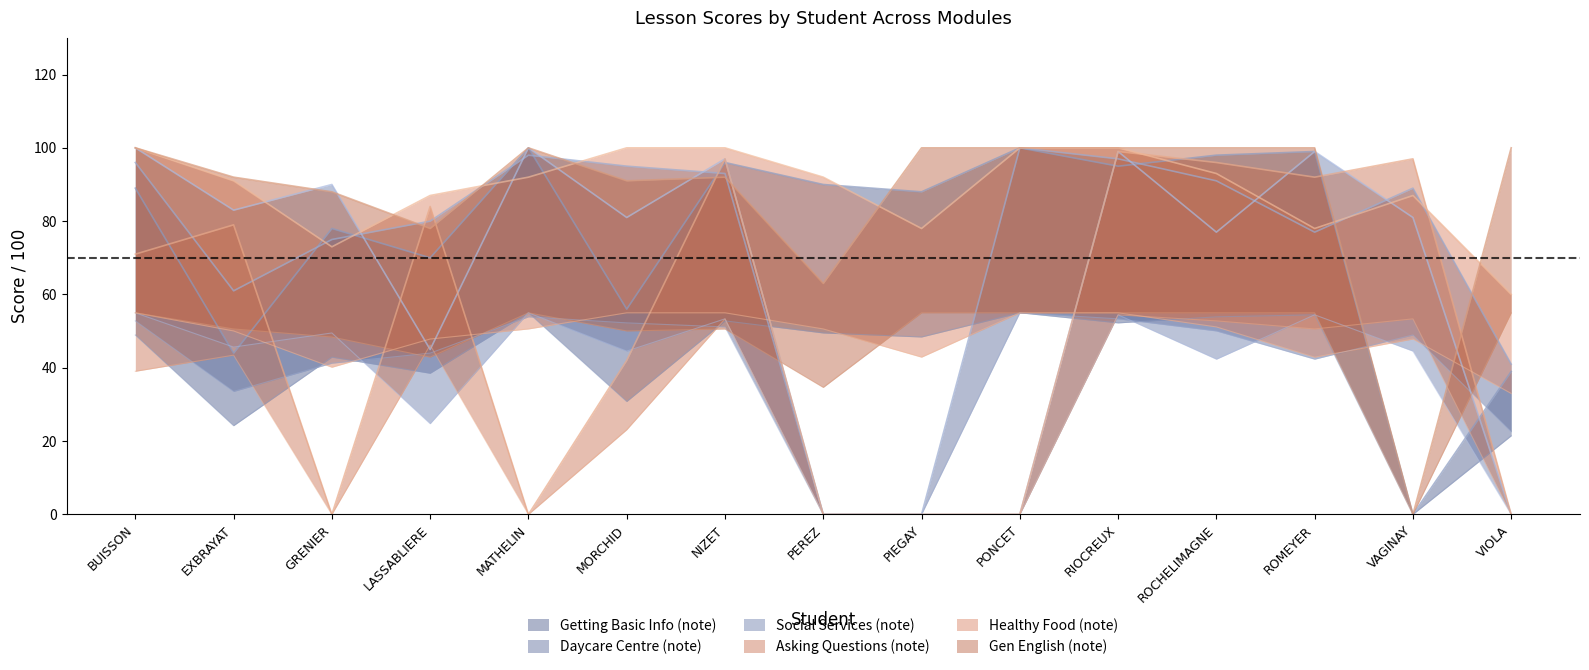

Reading left to right, list all the values displayed in this chart.

Getting Basic Info (note): 89	44	78	70	100	56	96	90	88	100	95	98	99	0	39
Daycare Centre (note): 96	61	75	80	98	95	93	0	0	100	97	91	77	89	41
Social Services (note): 100	83	90	45	100	81	97	0	0	0	99	77	99	81	0
Asking Questions (note): 71	79	0	84	0	42	97	0	0	0	99	96	92	97	0
Healthy Food (note): 100	91	73	87	92	100	100	92	78	100	100	93	78	87	60
Gen English (note): 100	92	88	78	100	91	92	63	100	100	100	100	100	0	100